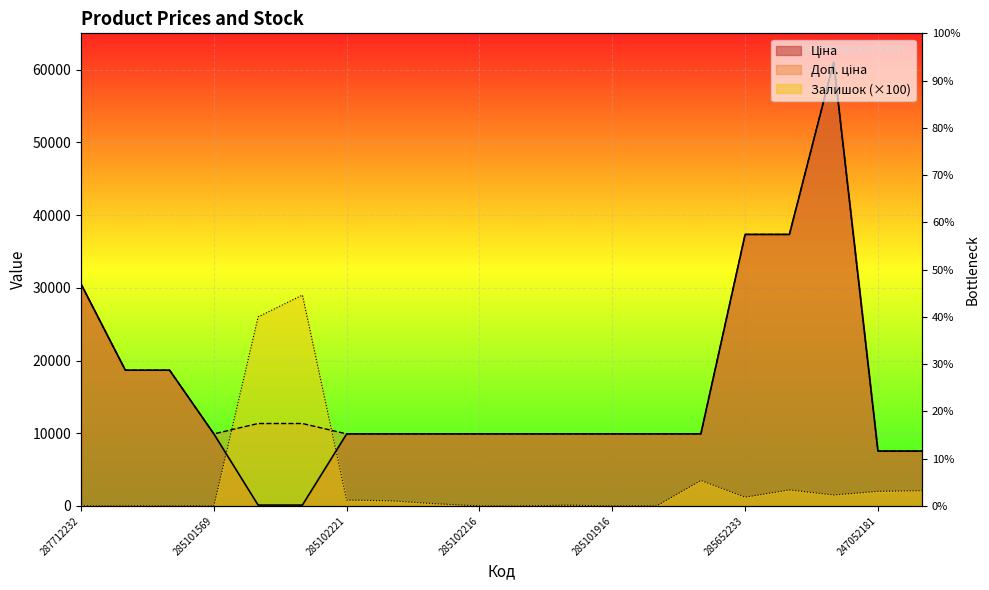

True or false: Доп. ціна has more than 0 interior local peaks.

True